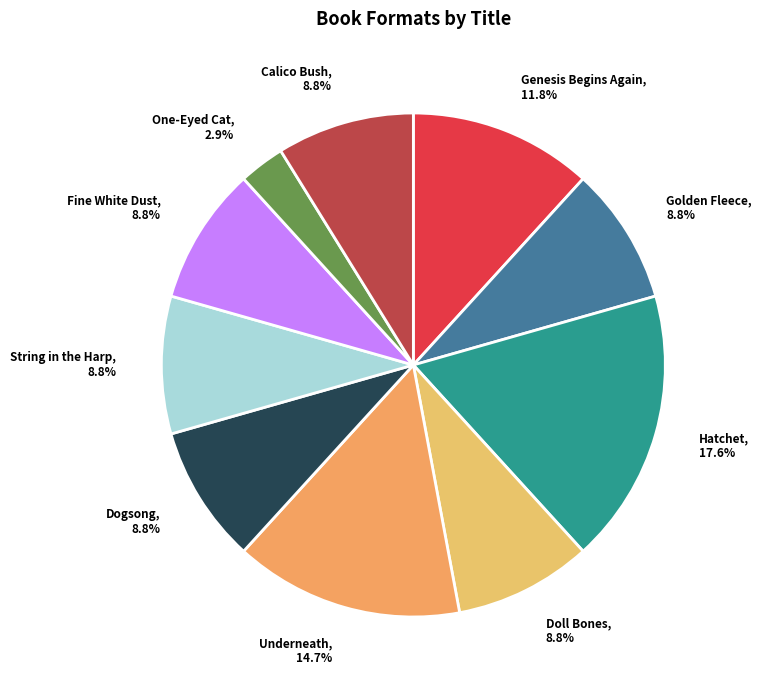

Is there a majority slice in this chart?

No